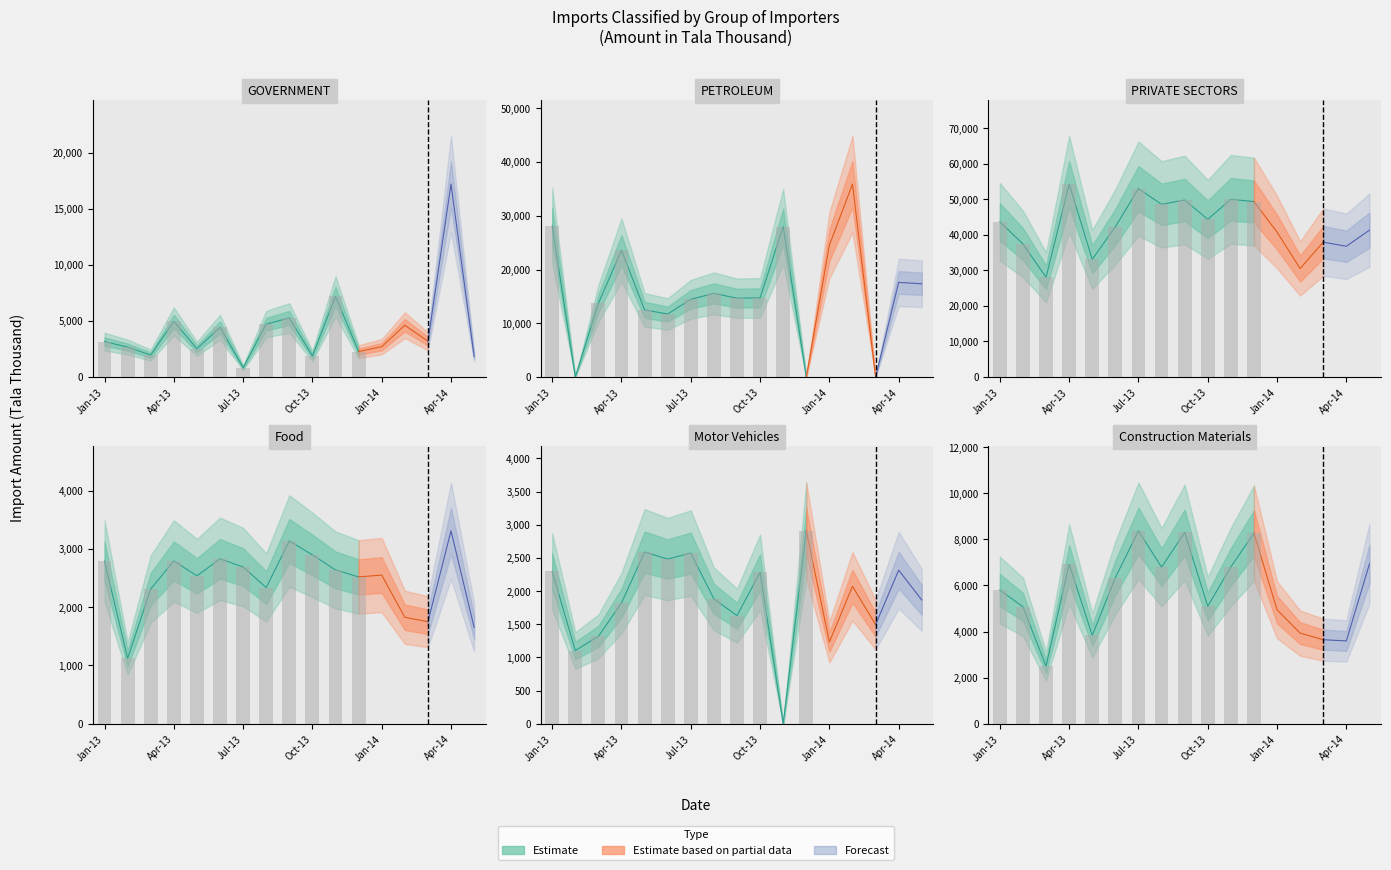

Which series changed the most between Jan-13 and Oct-13?

PETROLEUM